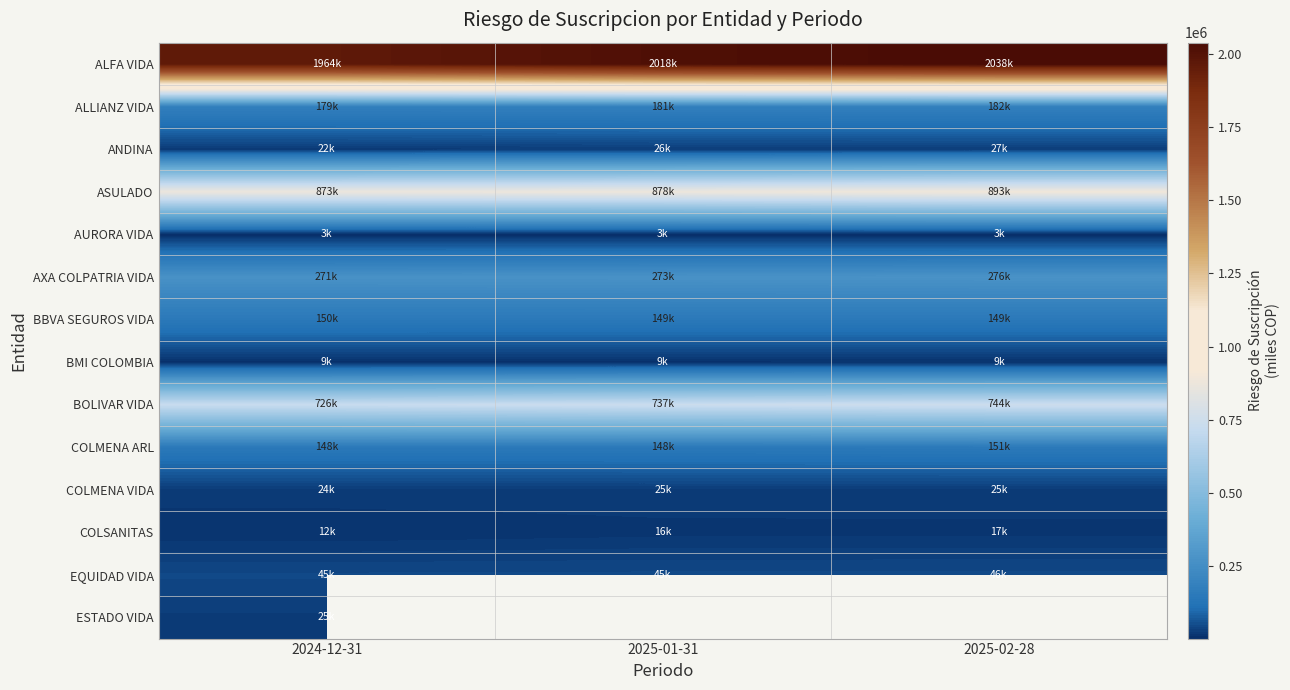

Which series has the widest spread of values?

ALFA VIDA